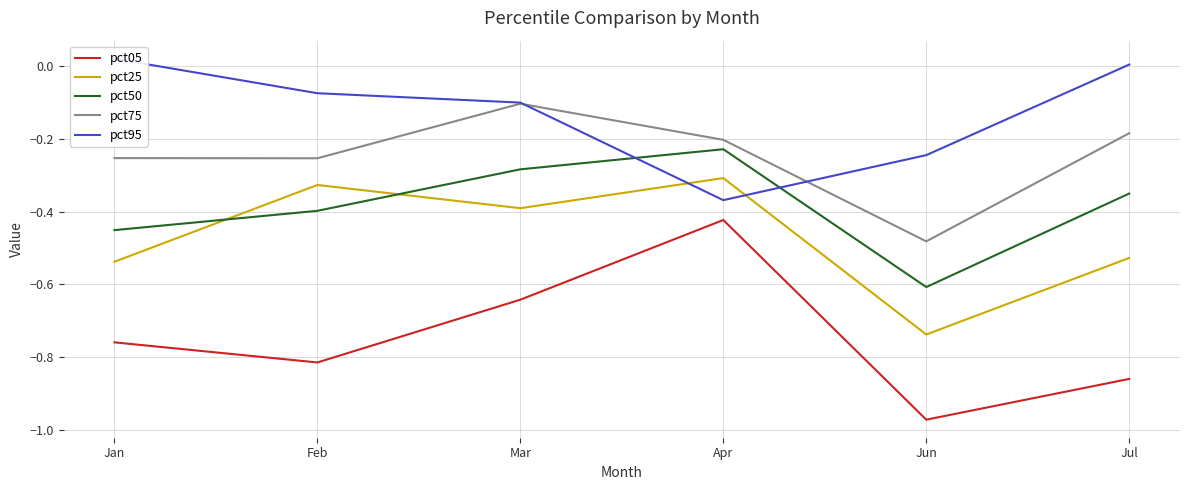

What are all the series names shown in the legend?

pct05, pct25, pct50, pct75, pct95